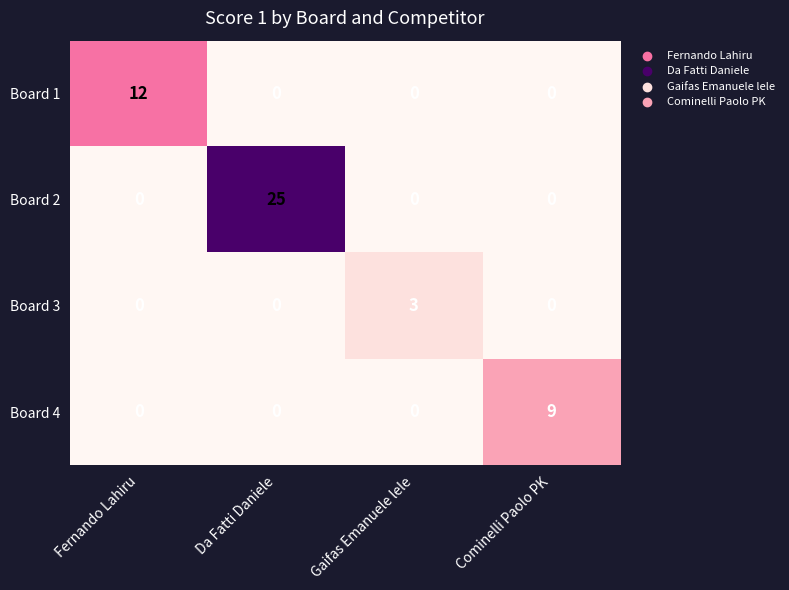

How many Board 1 values are between 0 and 12?

4